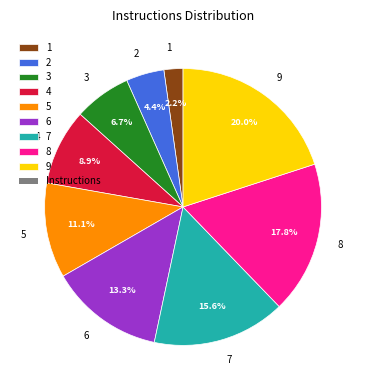

How much of the chart is everything except 1?

97.8%